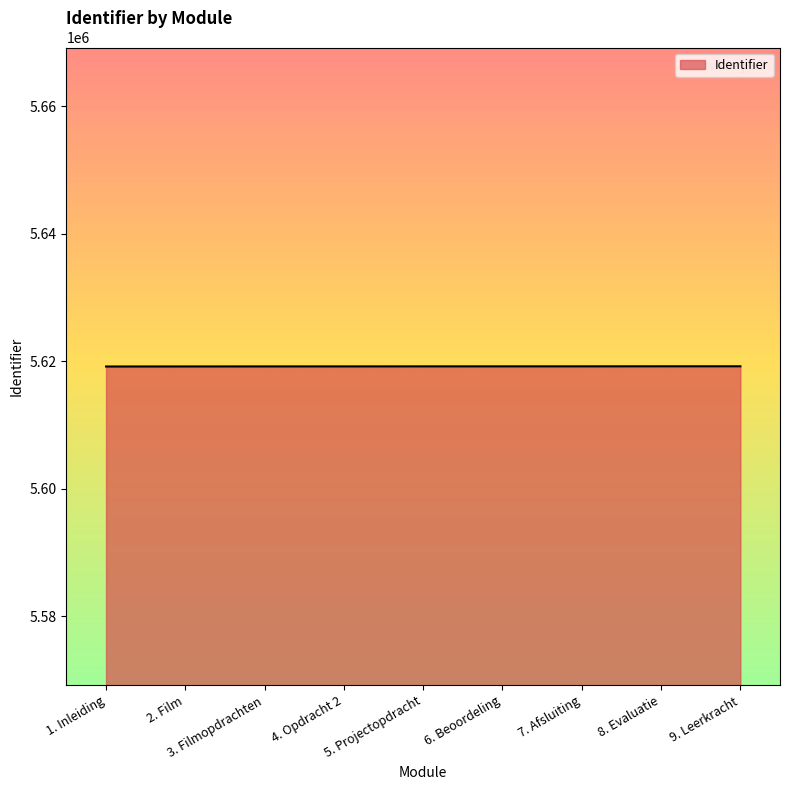

Is it true that the value at 6. Beoordeling is 5619208?

True